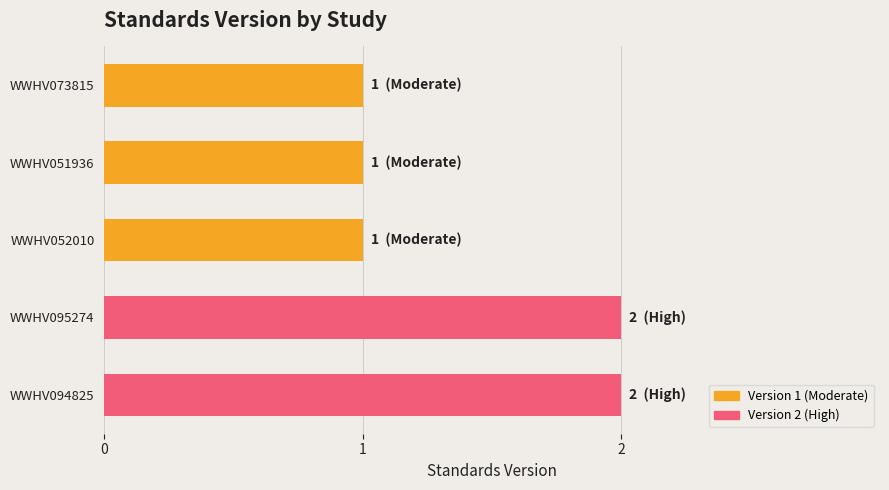

What is the label of the 3rd bar from the bottom?

WWHV052010